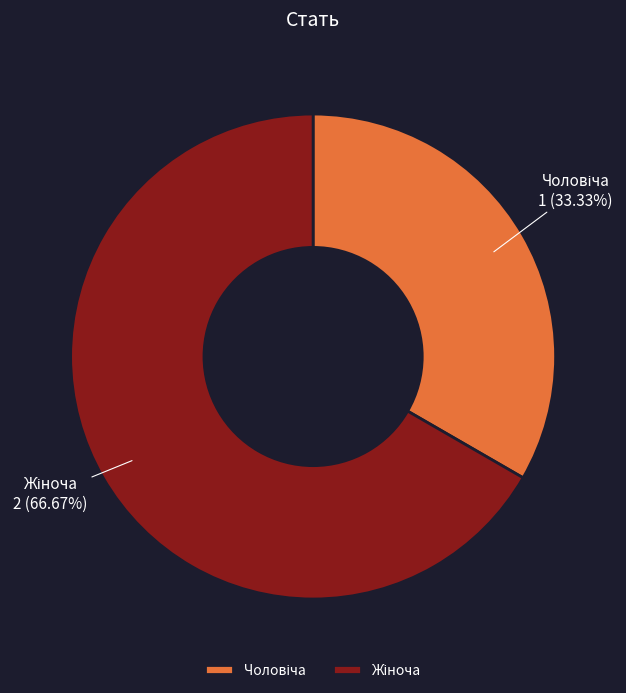

Is there any slice that represents more than half of the pie?

Yes